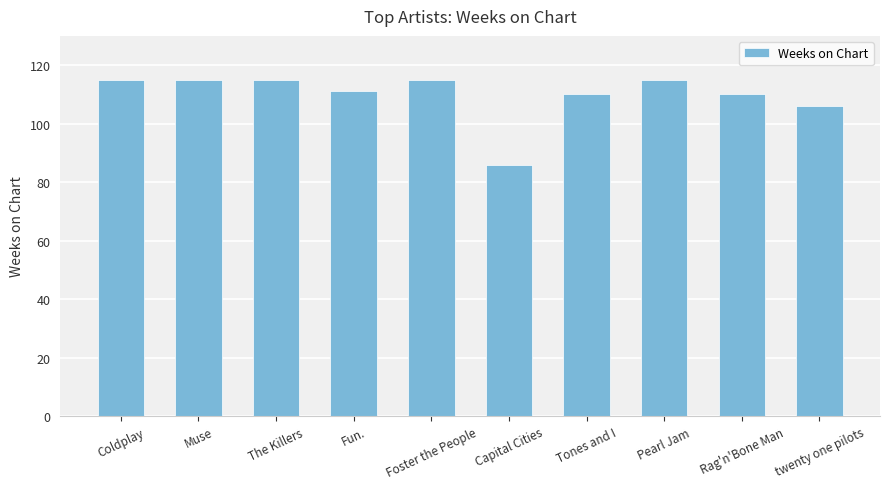

Does the chart contain any negative values?

No